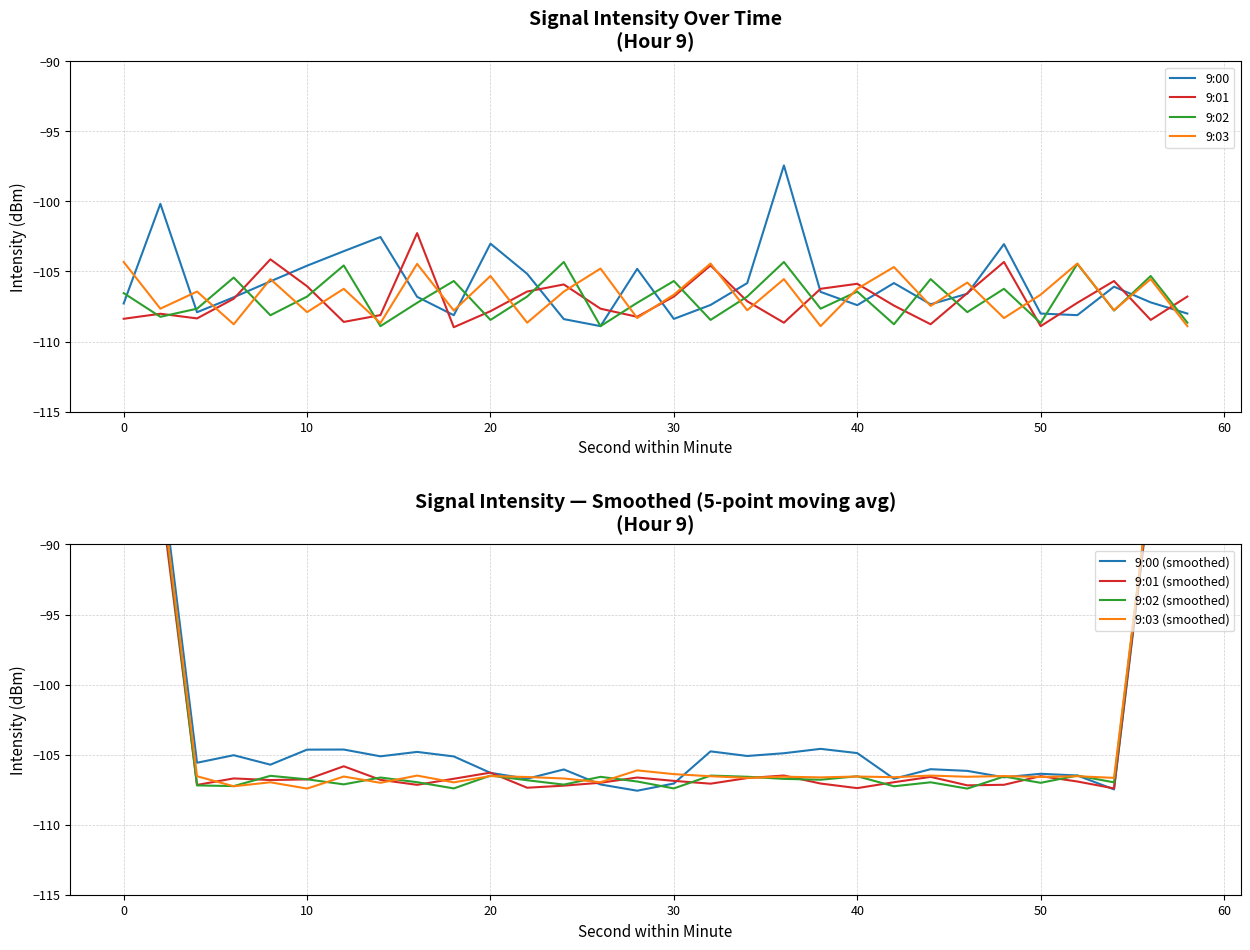

What is the difference between the 9:01 values at 20 and 4?

0.5